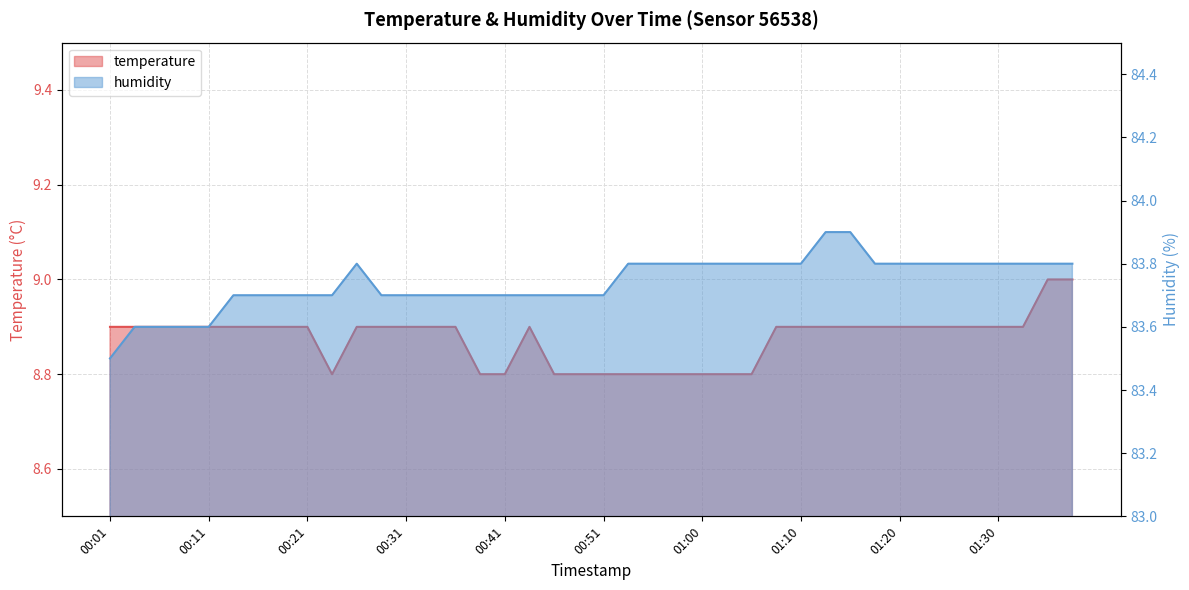

The value of humidity at 00:21 is 83.7. True or false?

True